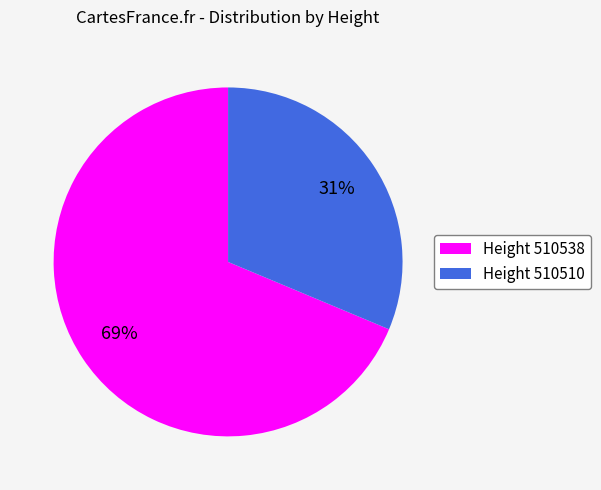

Between Height 510538 and Height 510510, which is larger?

Height 510538